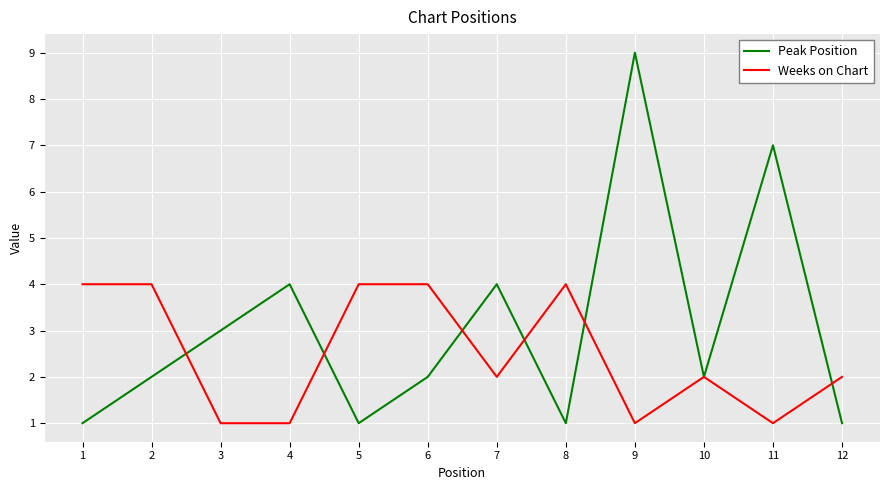

What is the approximate value of Weeks on Chart at 2?

4